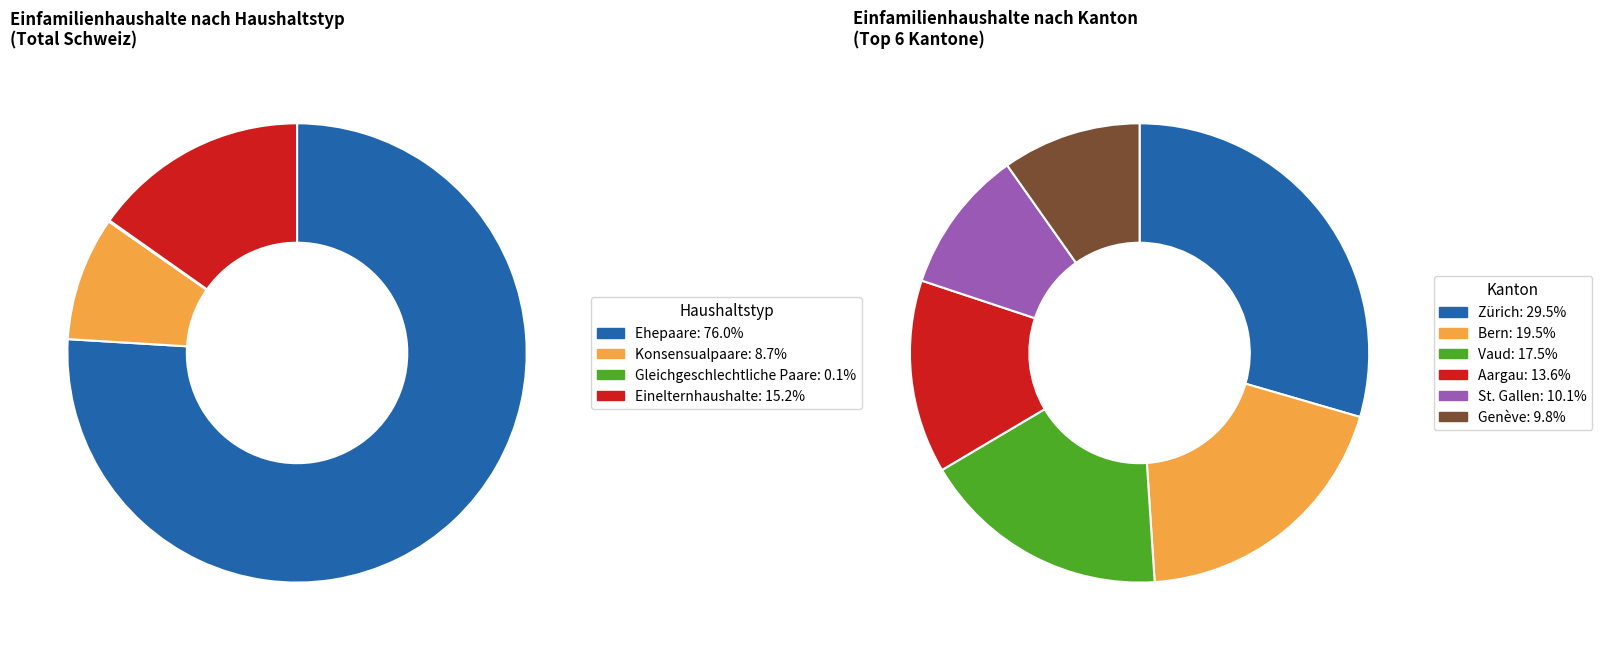

To the nearest percent, what is the combined percentage of Ehepaare and Gleichgeschlechtliche Paare?

76%